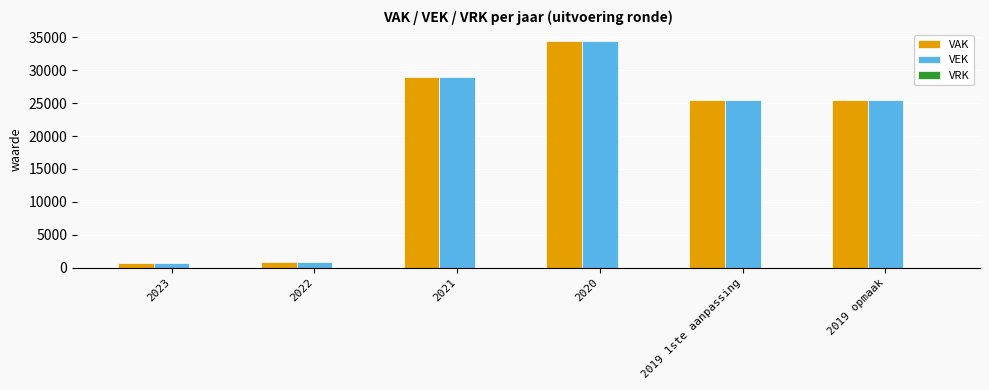

The VEK series shows 34384 at 2020. True or false?

True